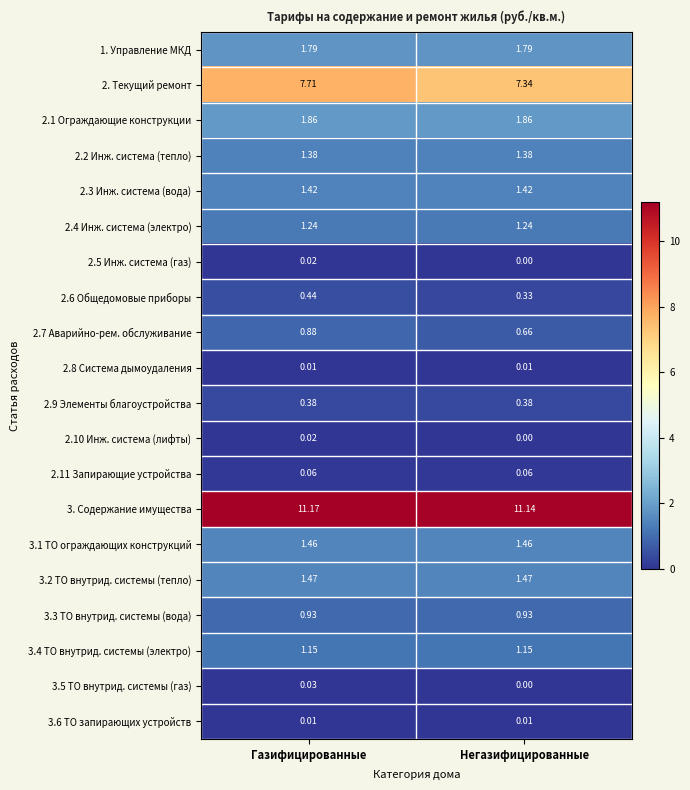

How many categories are shown in the chart?

2